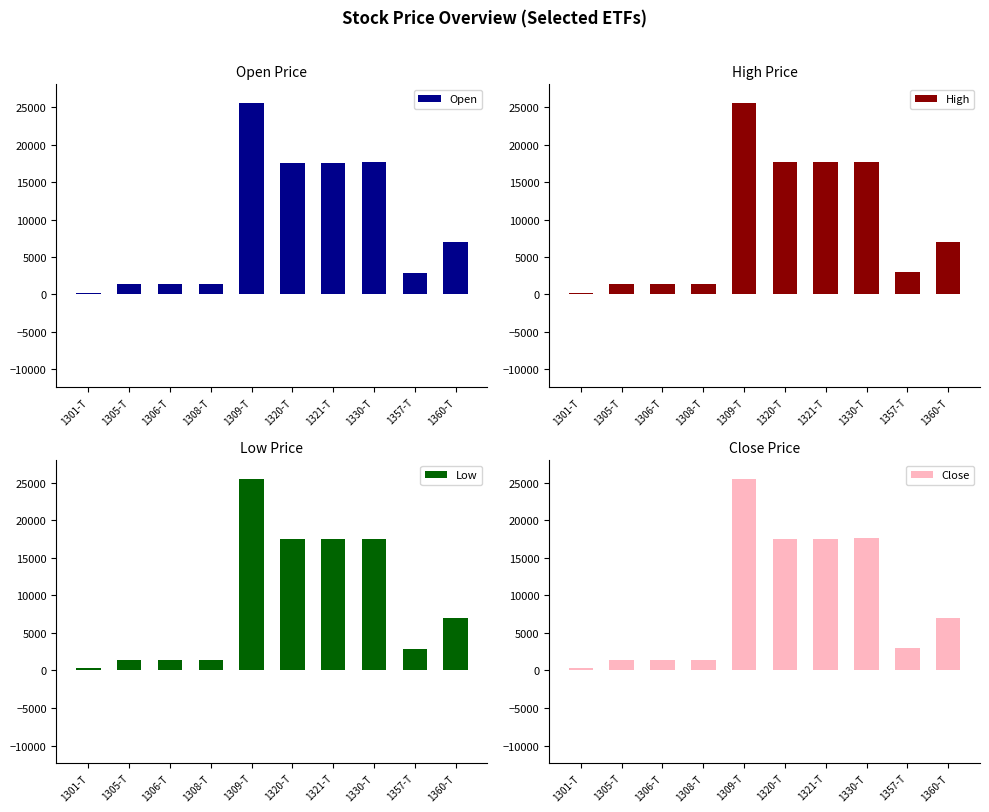

Rank the categories by High value from lowest to highest.

1301-T, 1308-T, 1306-T, 1305-T, 1357-T, 1360-T, 1320-T, 1321-T, 1330-T, 1309-T